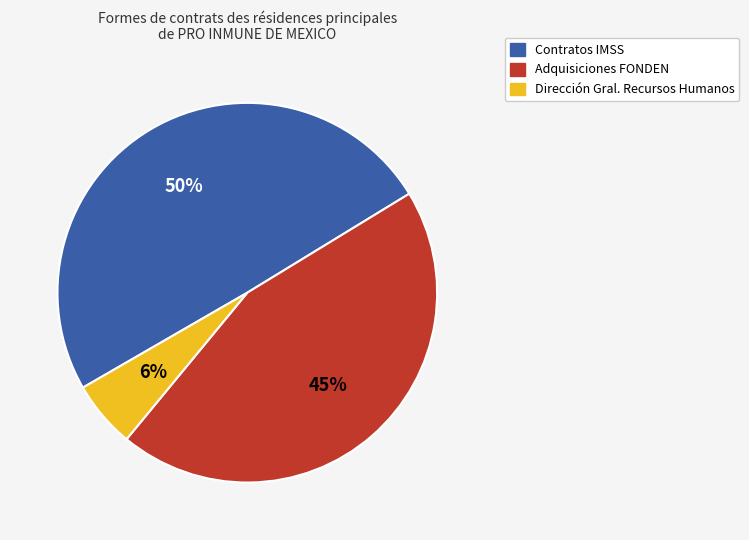

Is there any slice that represents more than half of the pie?

No